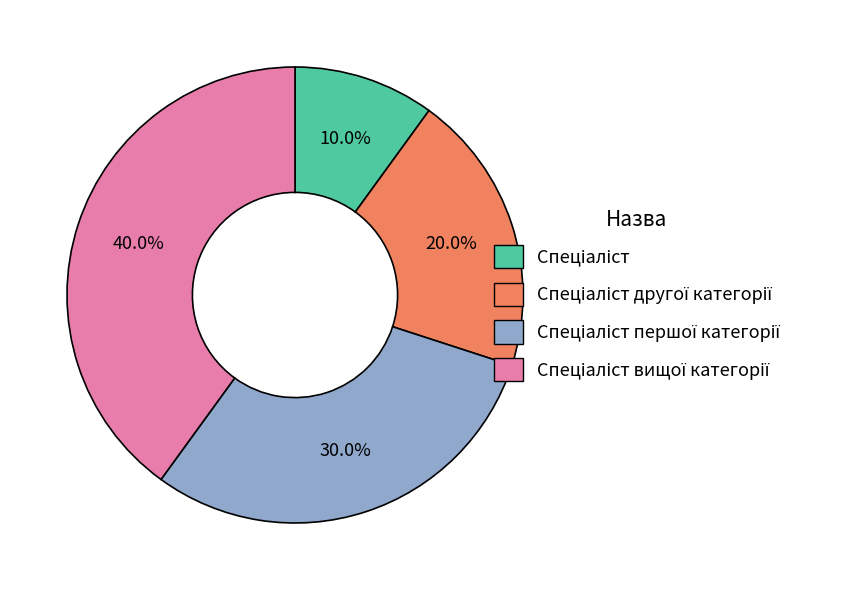

How many slices are in this pie chart?

4